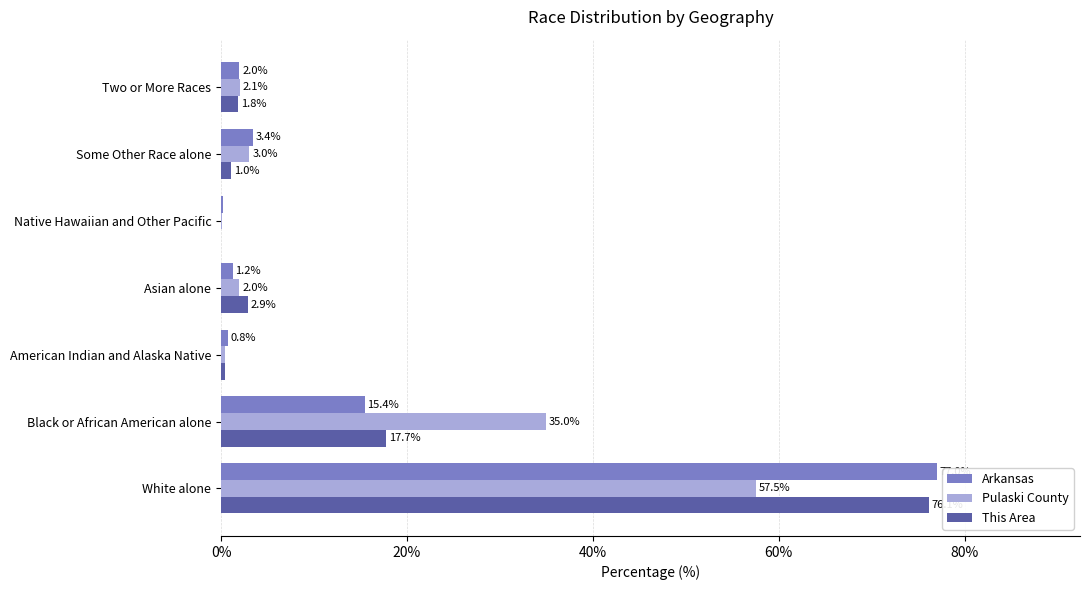

The value of Arkansas at Two or More Races is 2.0. True or false?

True